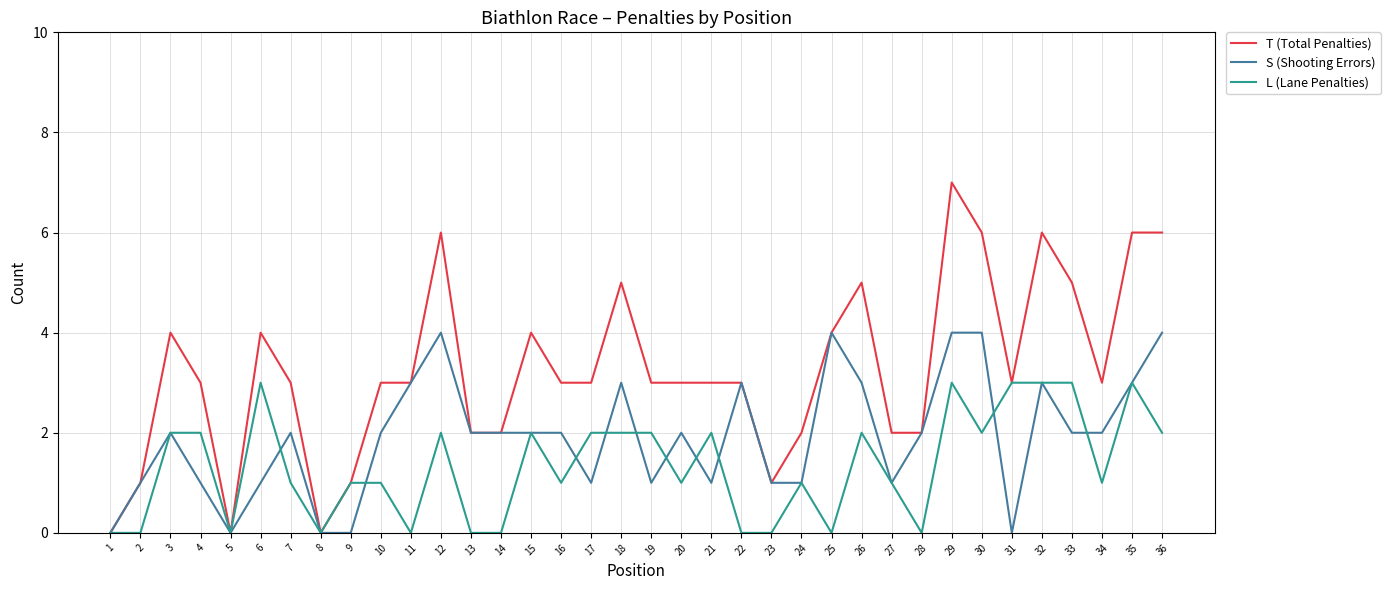

What is the spread (max minus min) of values at 2?

1